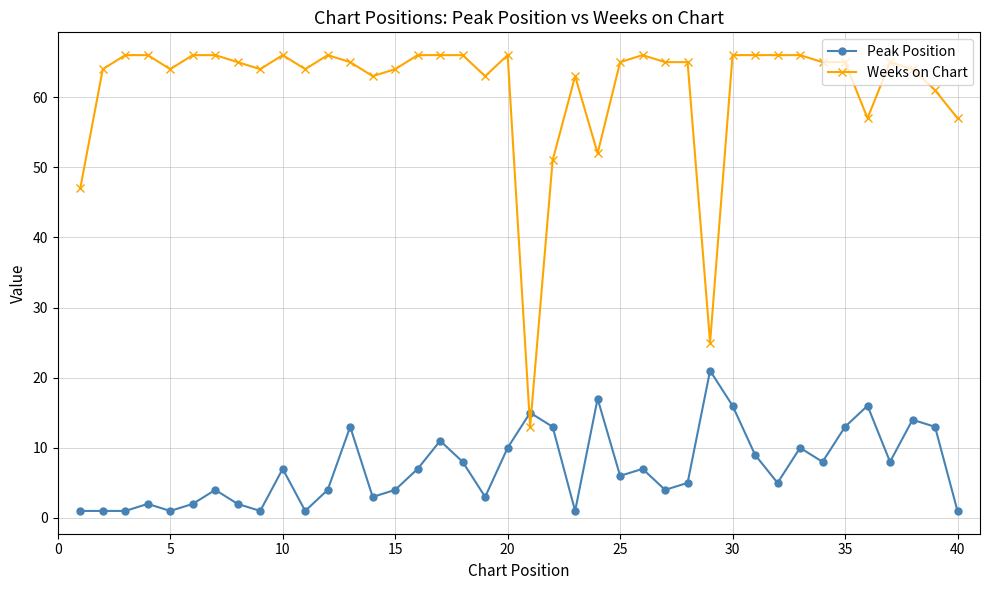

What is the maximum value for Peak Position?

21